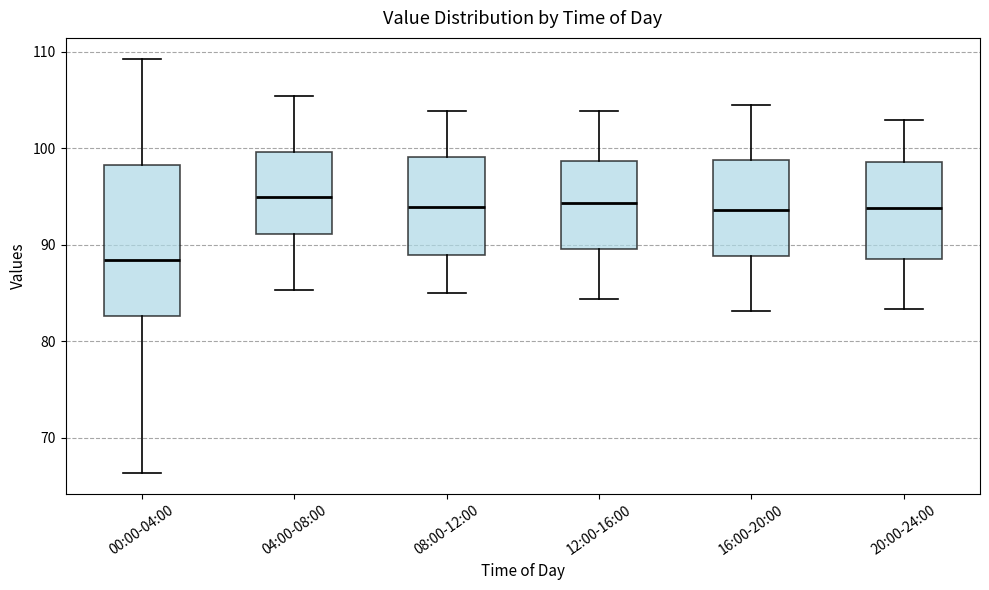

Where does the upper whisker of the box for 04:00-08:00 end on the y-axis? The values are not printed on the chart, so give them approximately, as read against the axis.

105